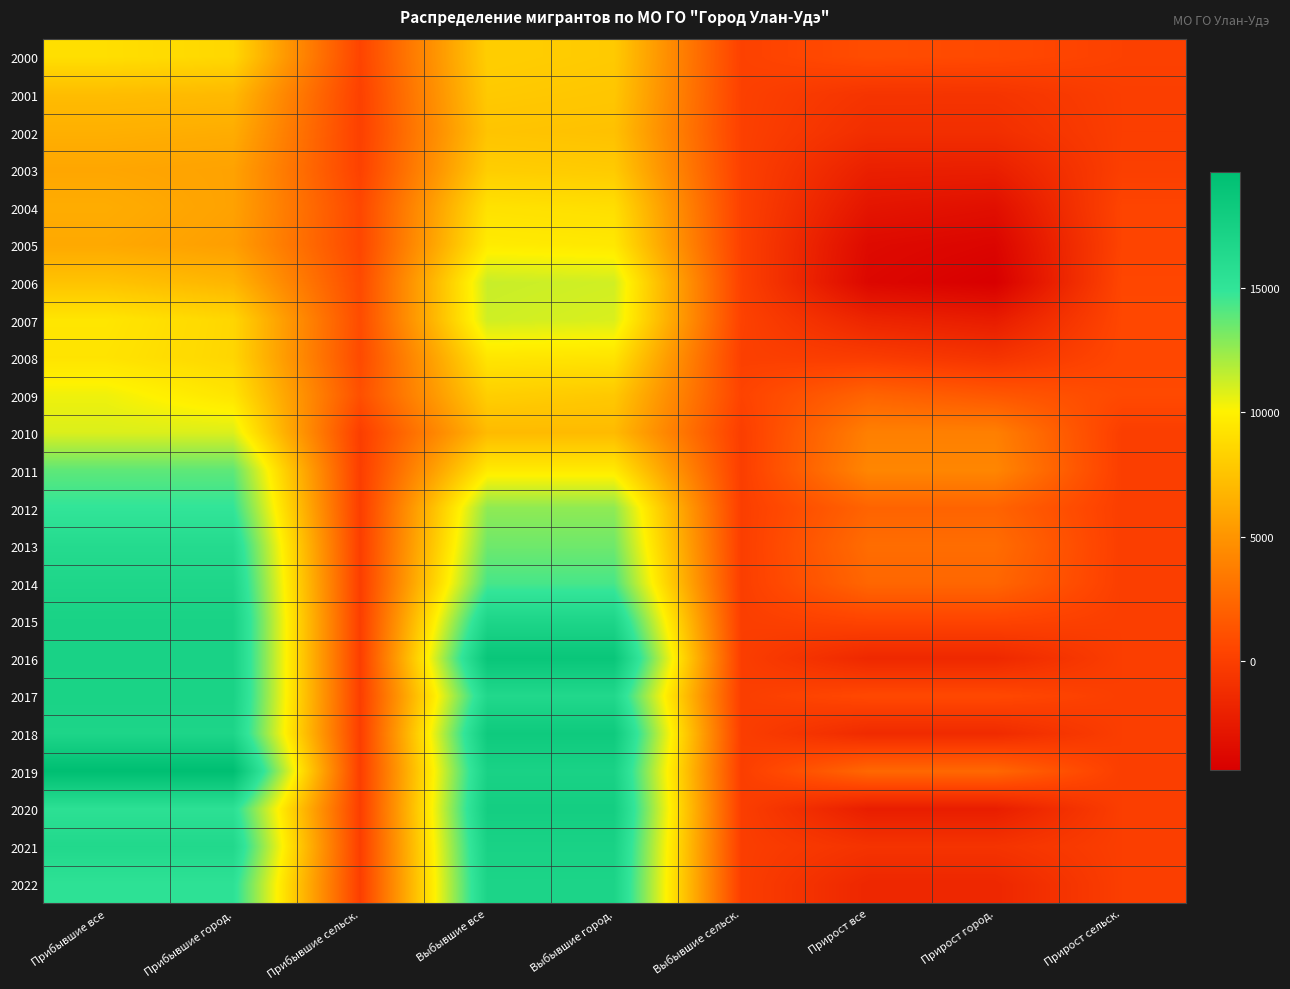

At how many categories does at least one series exceed 194?

9